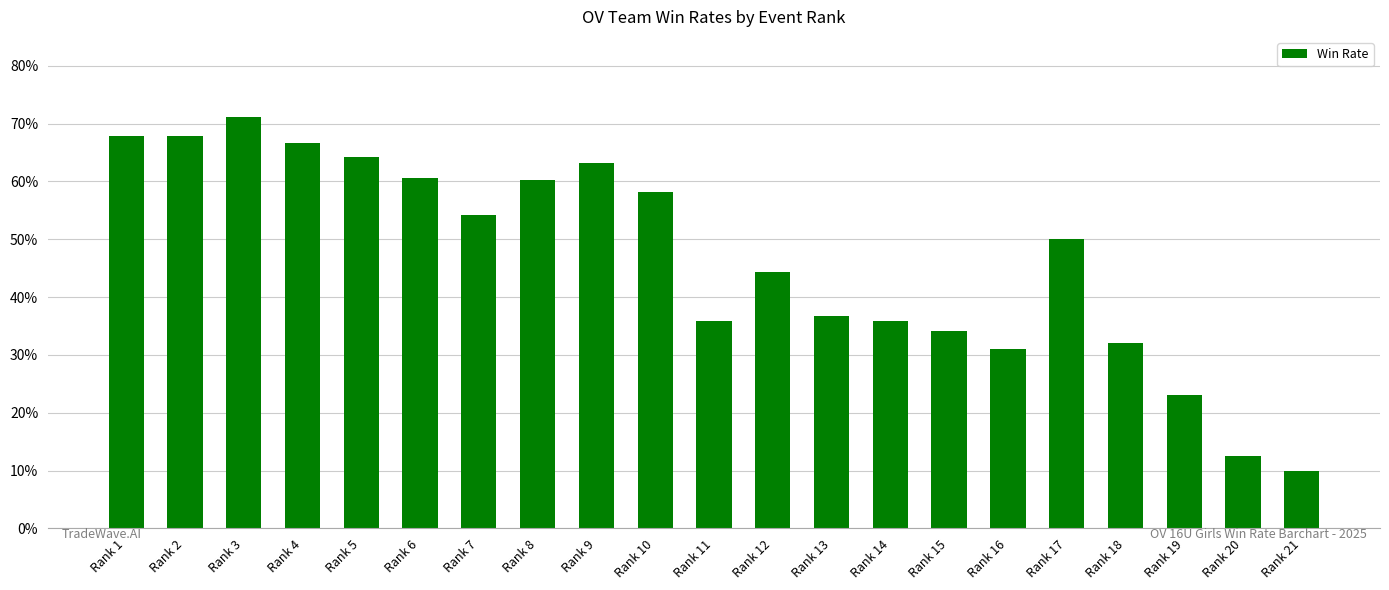

Does the chart contain any negative values?

No